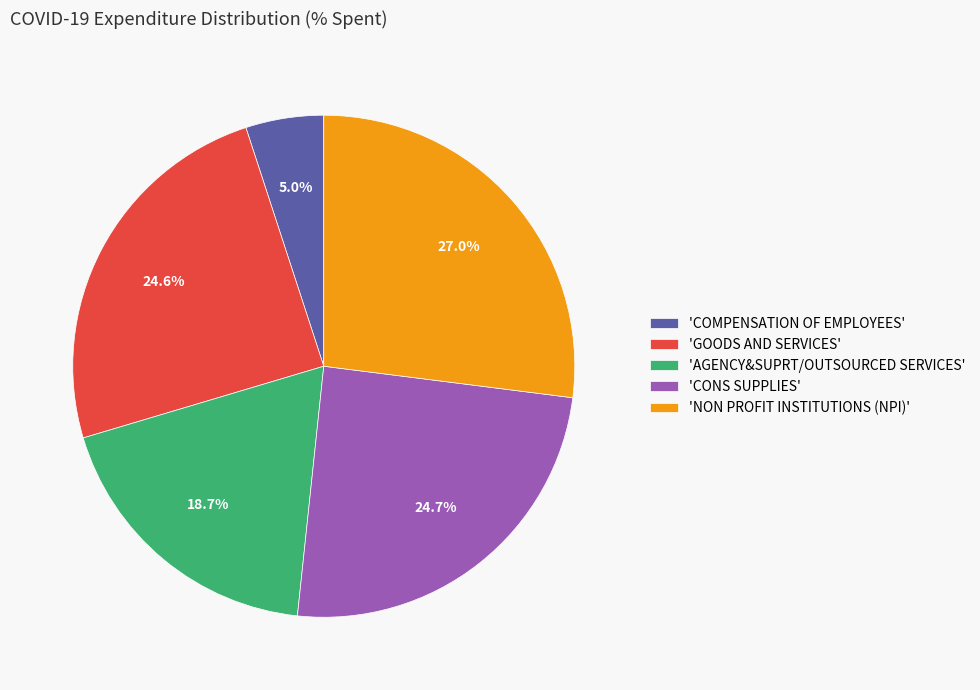

Count the number of slices in the pie.

5